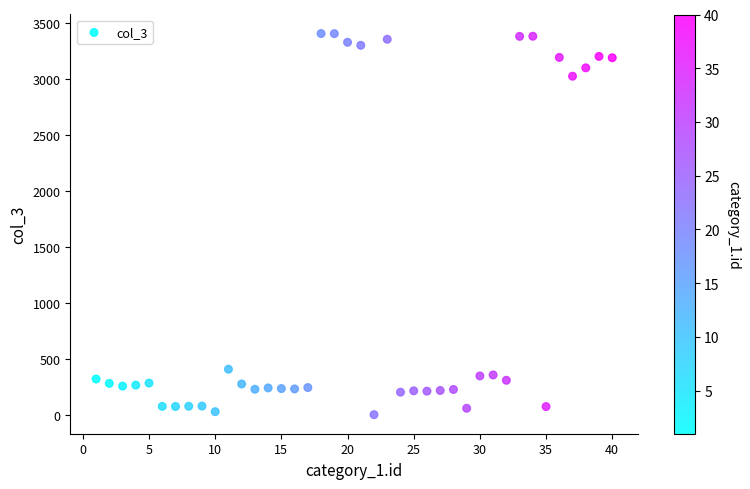

What is the range of Y values (max minus min)?

3404